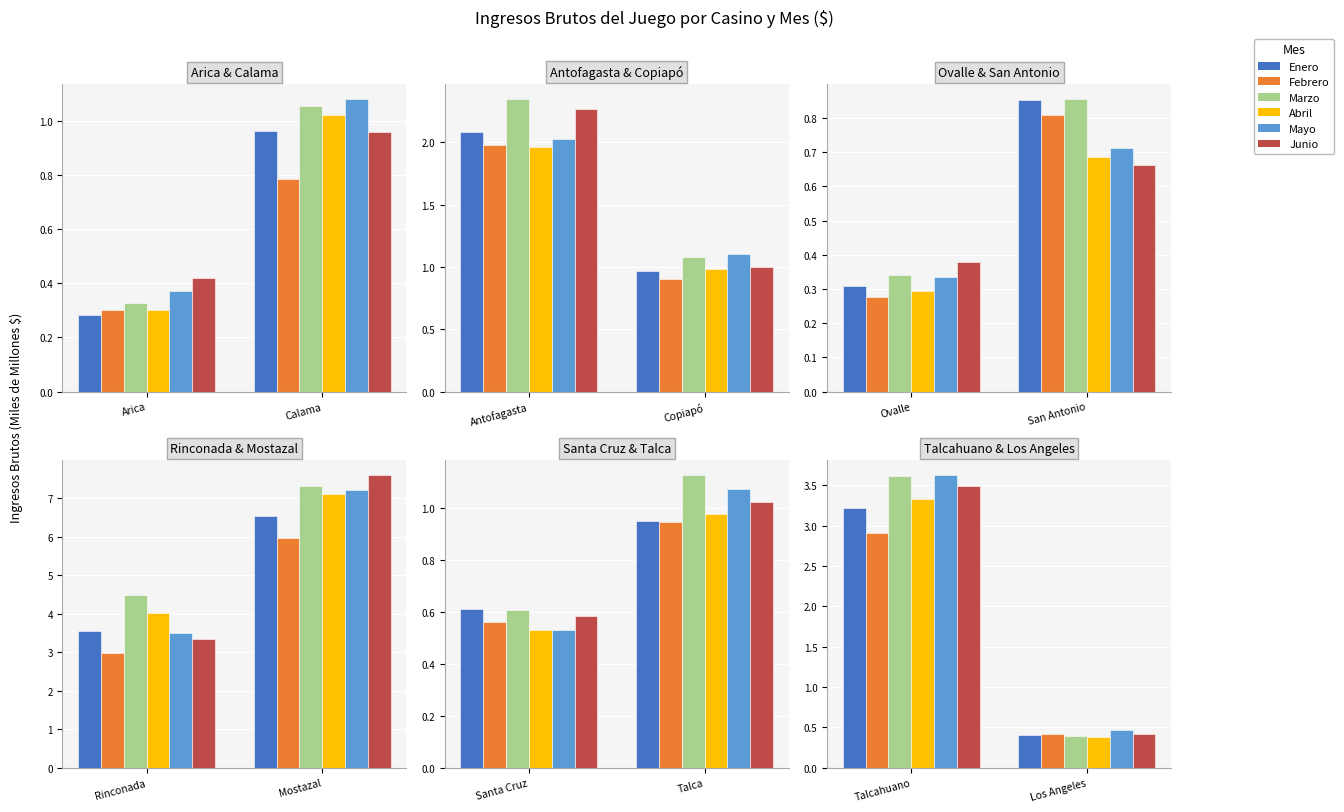

How many categories are shown in the chart?

2